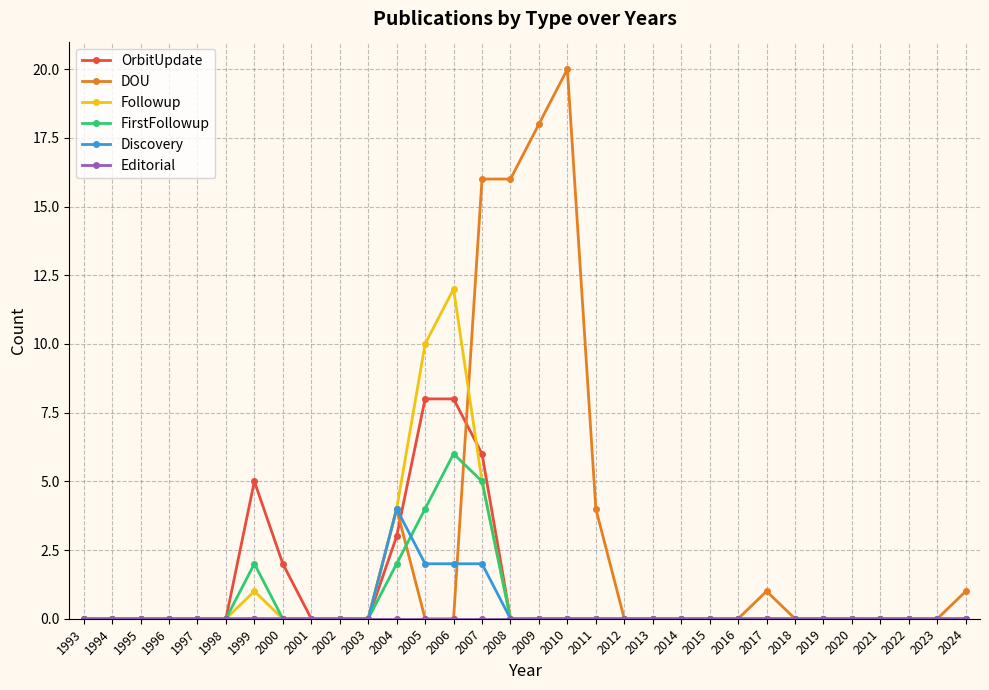

True or false: Discovery has more than 0 interior local peaks.

True